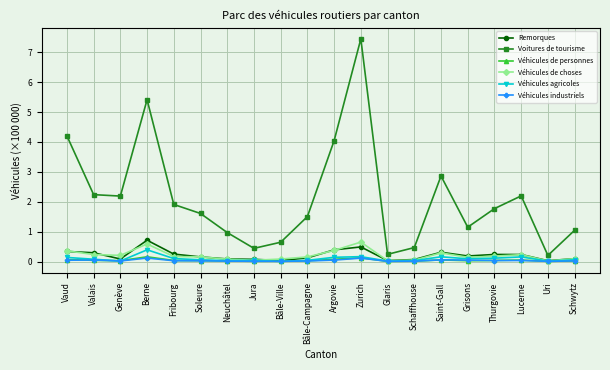

At how many categories does at least one series exceed 6?

1